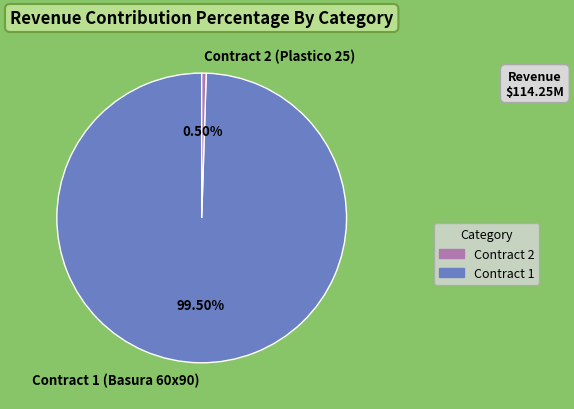

What is the largest slice in the pie chart?

Contract 1 (Basura 60x90)